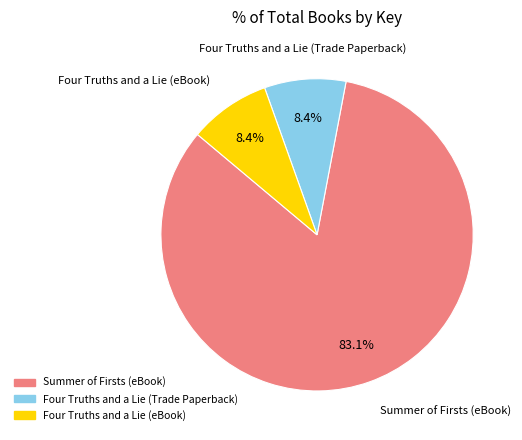

Which category has the biggest portion of the pie?

Summer of Firsts (eBook)